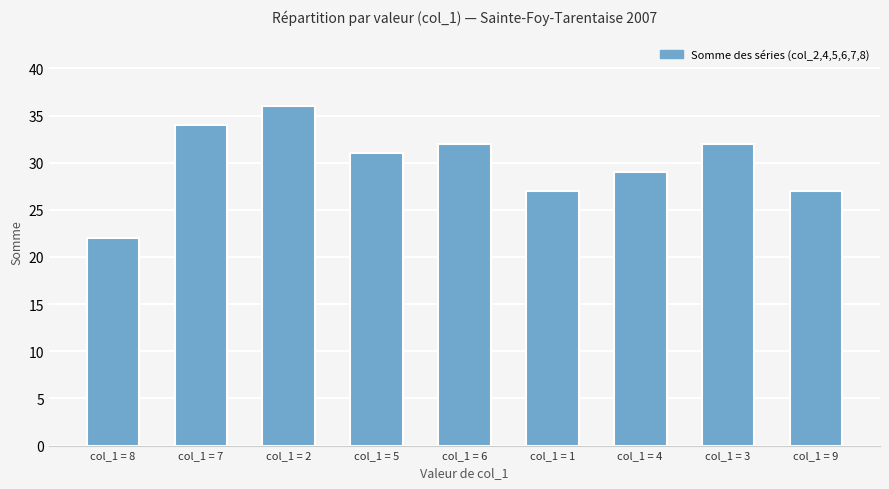

Which label corresponds to the largest value in the chart?

col_1 = 2